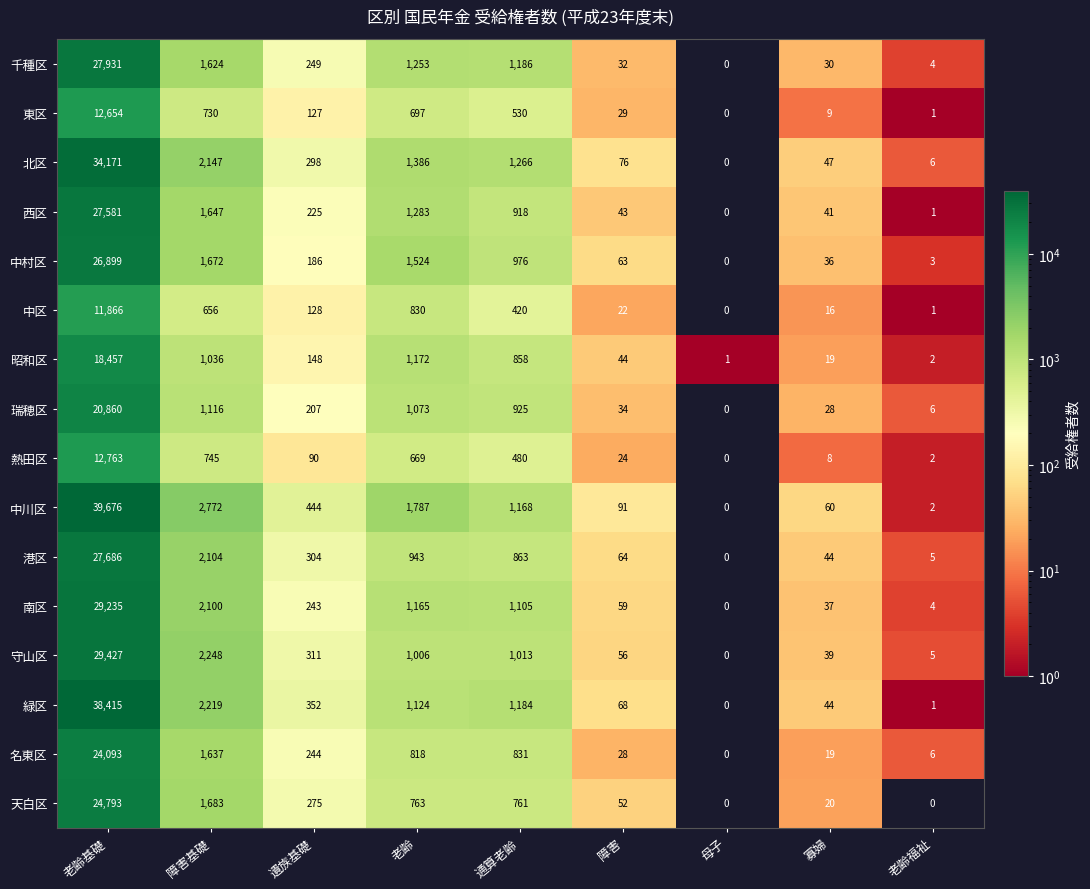

Where does the 千種区 series first go above 249?

老齢基礎